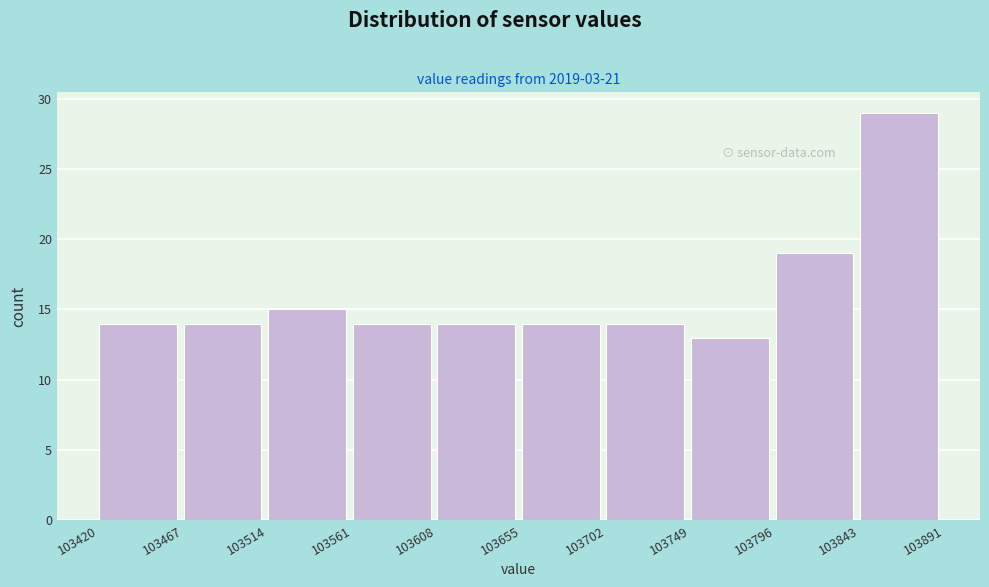

What is the height of the bar covering 103561 to 103608 on the x-axis? The values are not printed on the chart, so give them approximately, as read against the axis.

14